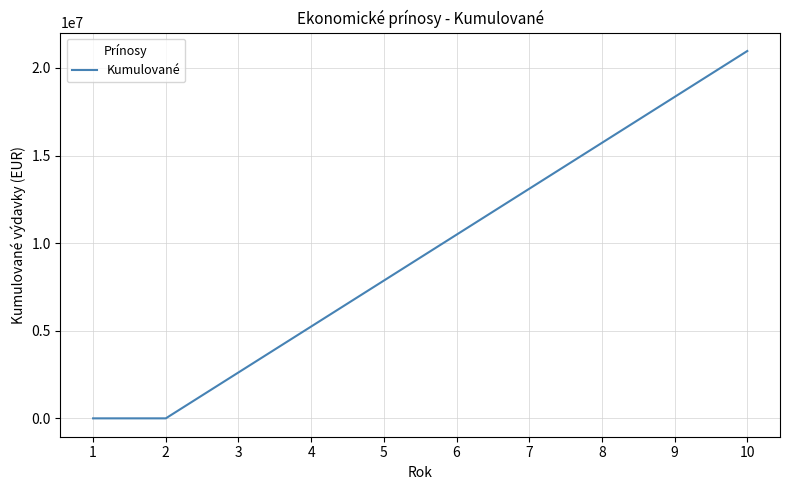

What is the change in value from 4 to 10?

+15723226.0